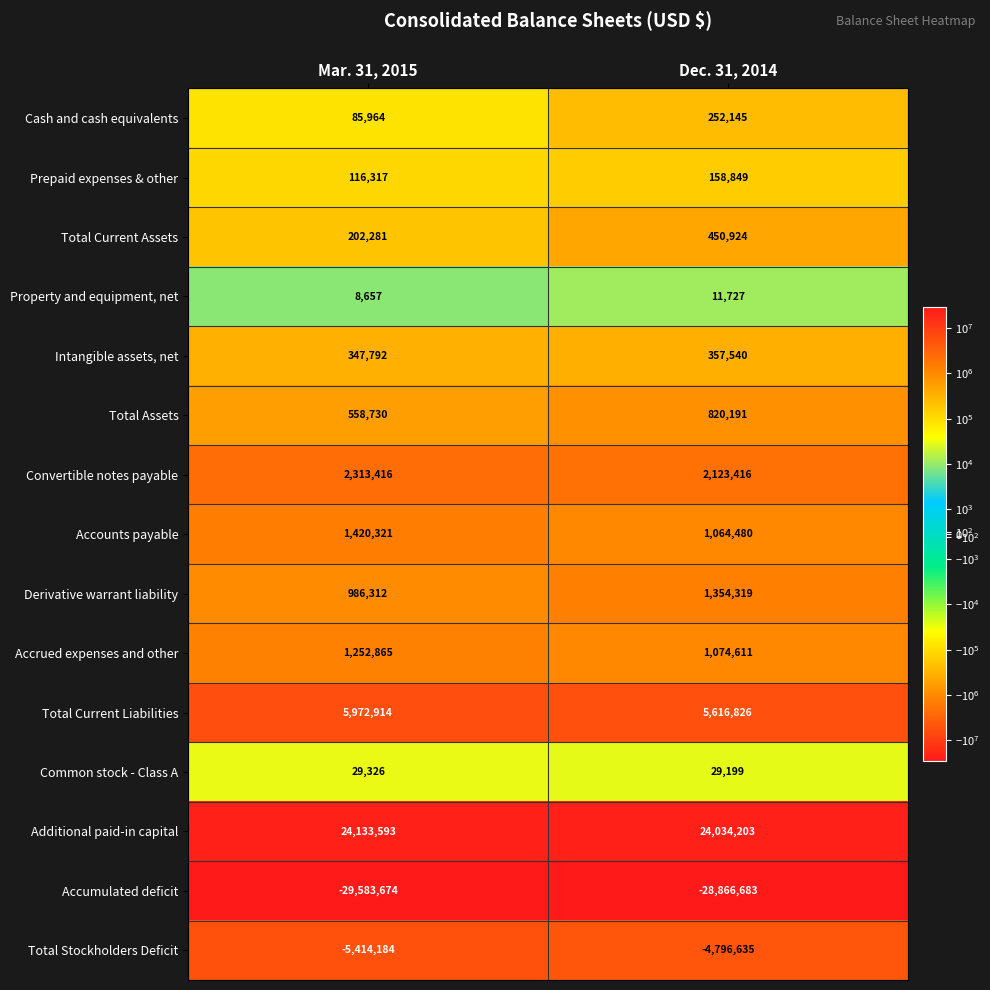

Which series has the largest range (max minus min)?

Accumulated deficit